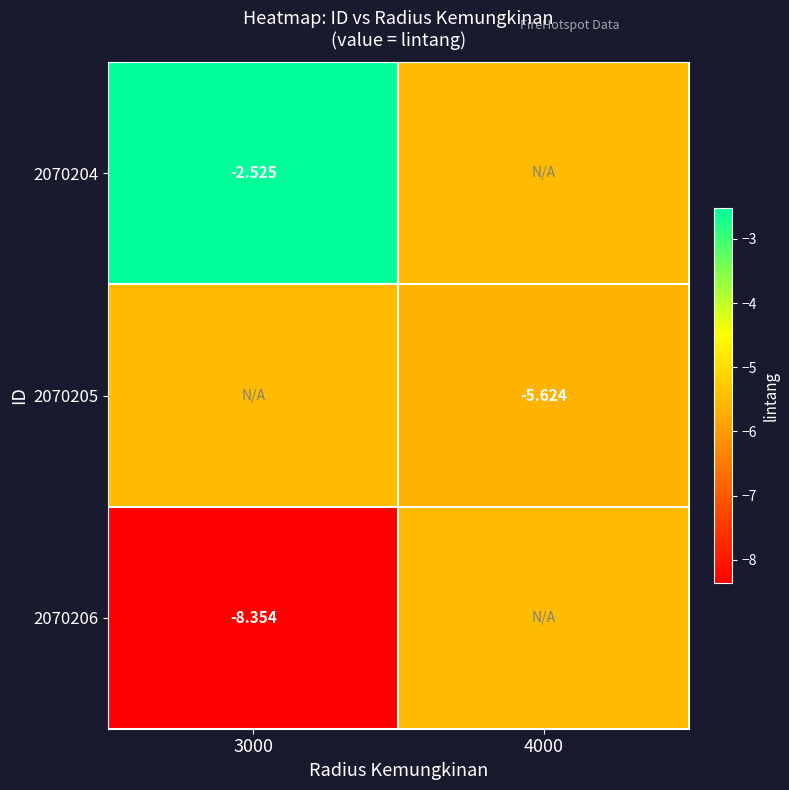

At which category does the chart reach its peak across all series?

3000